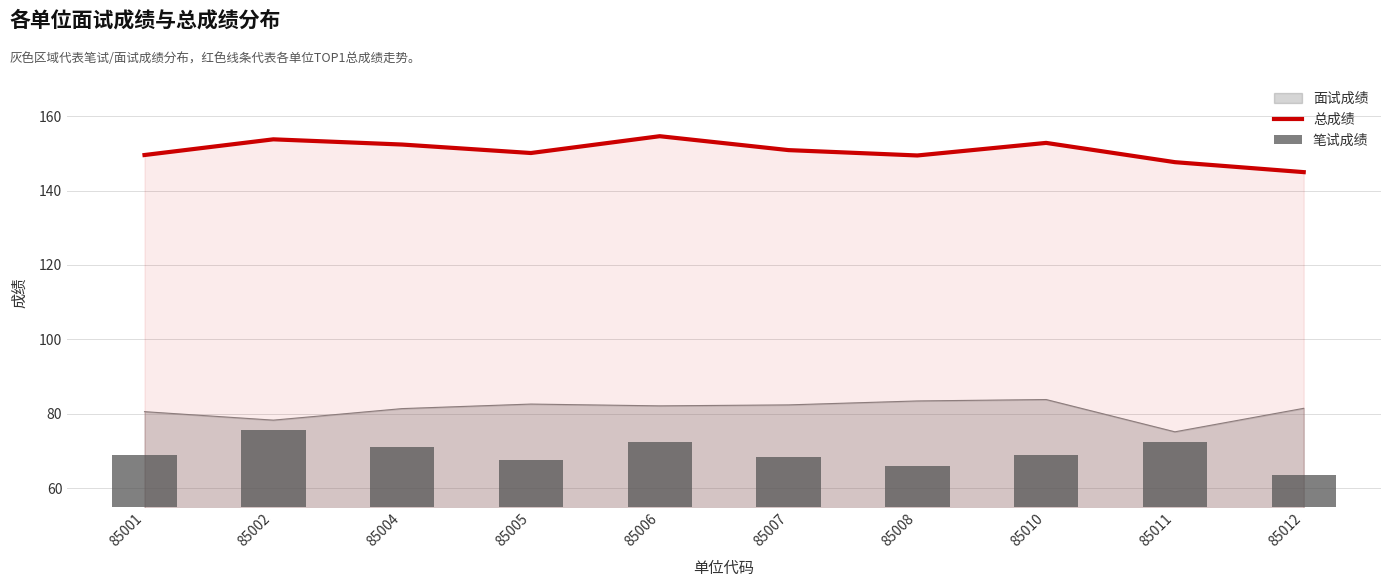

What is the lowest value of the 总成绩 series?

145.0